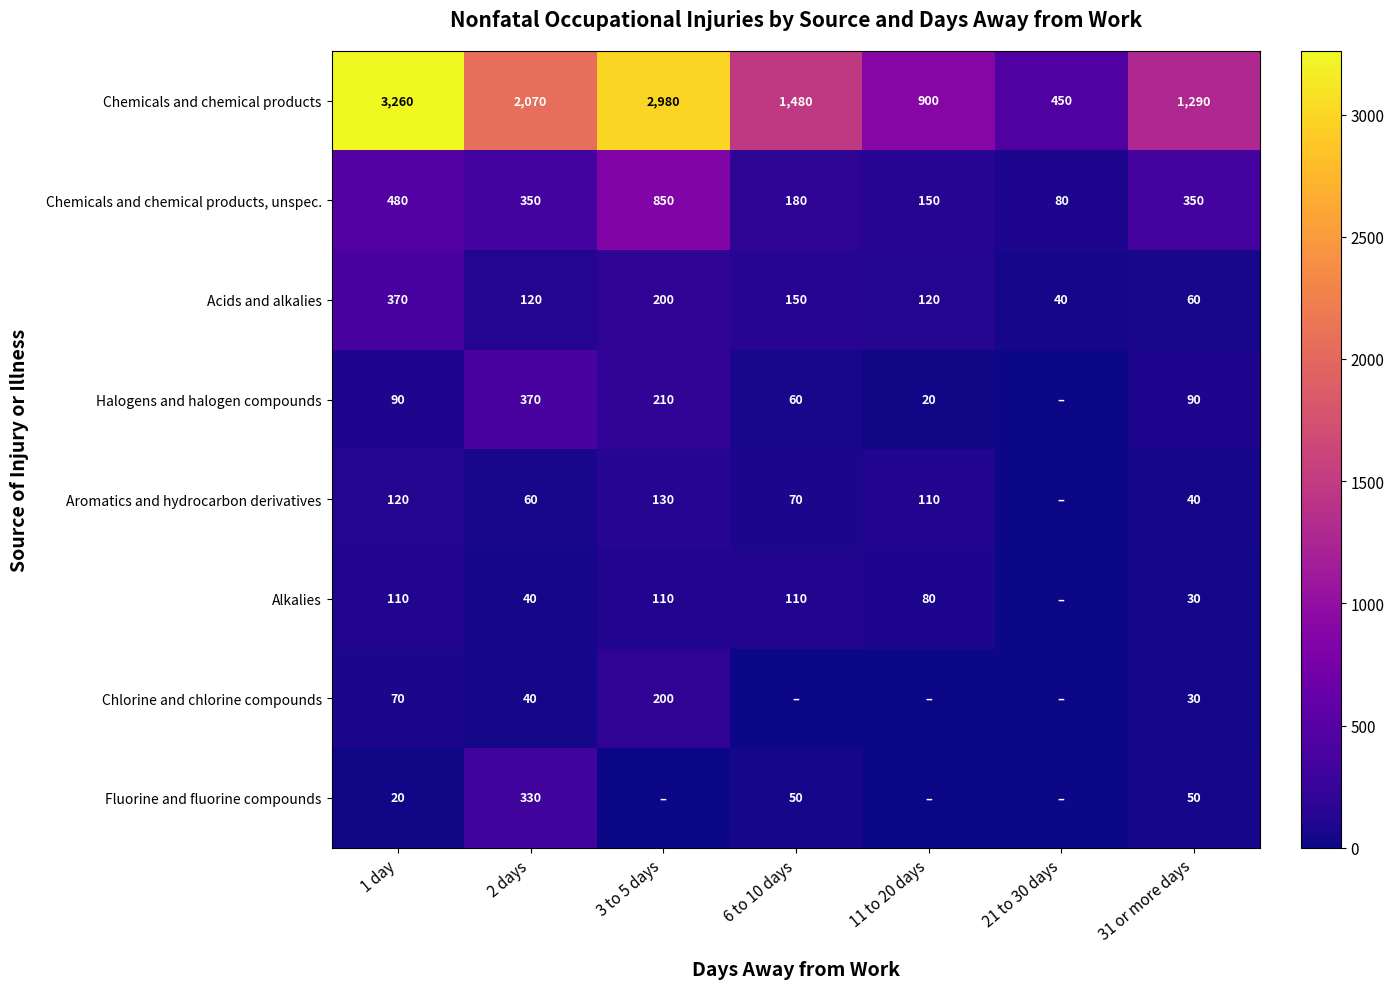

What is the total value across all series at 31 or more days?

1940